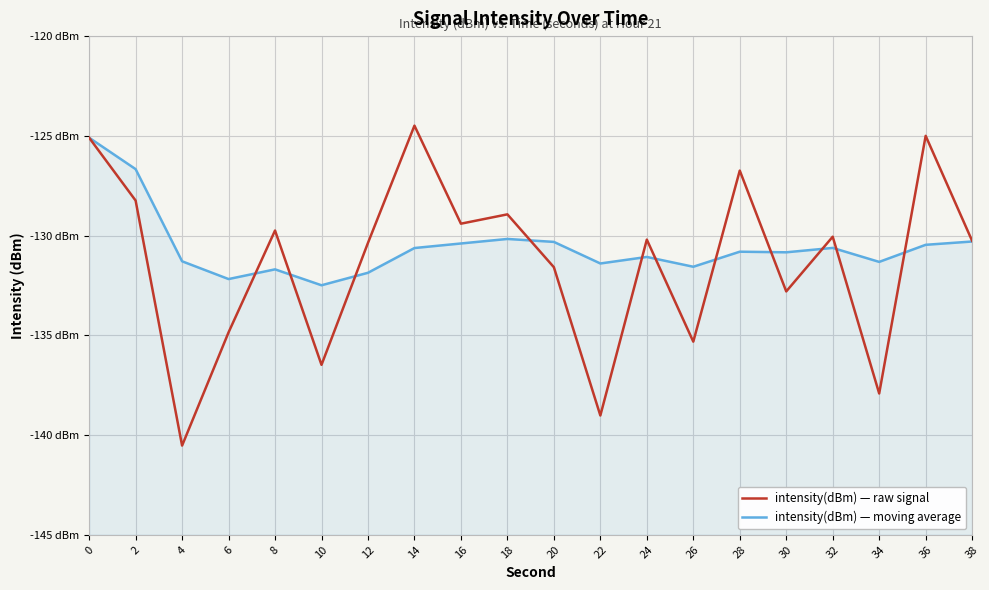

The value of intensity(dBm) — raw signal at 4 is -236.8. True or false?

False